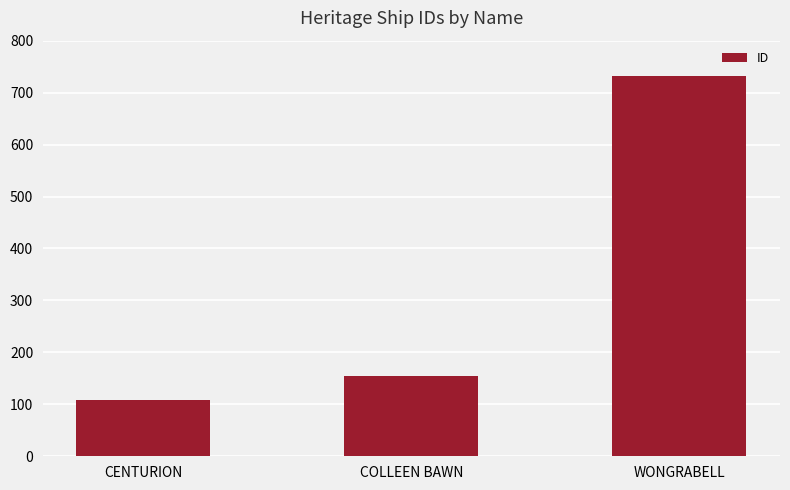

What is the sum of all values?

996